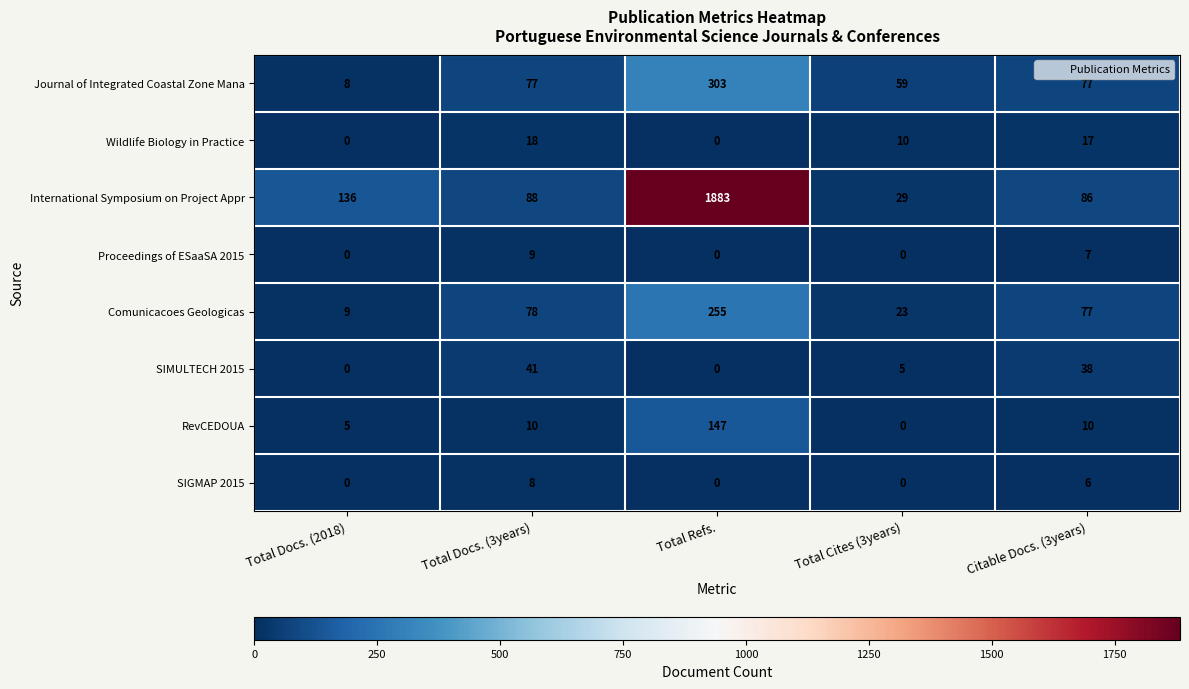

What is the difference between the maximum and minimum values in the SIGMAP 2015 series?

8